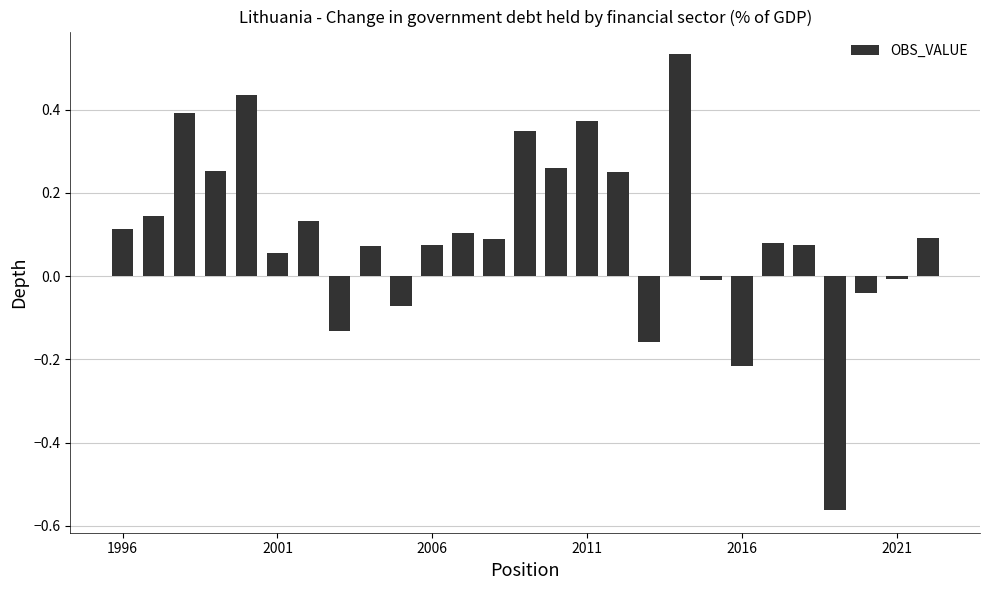

What is the difference between the second highest and second lowest values?

0.7